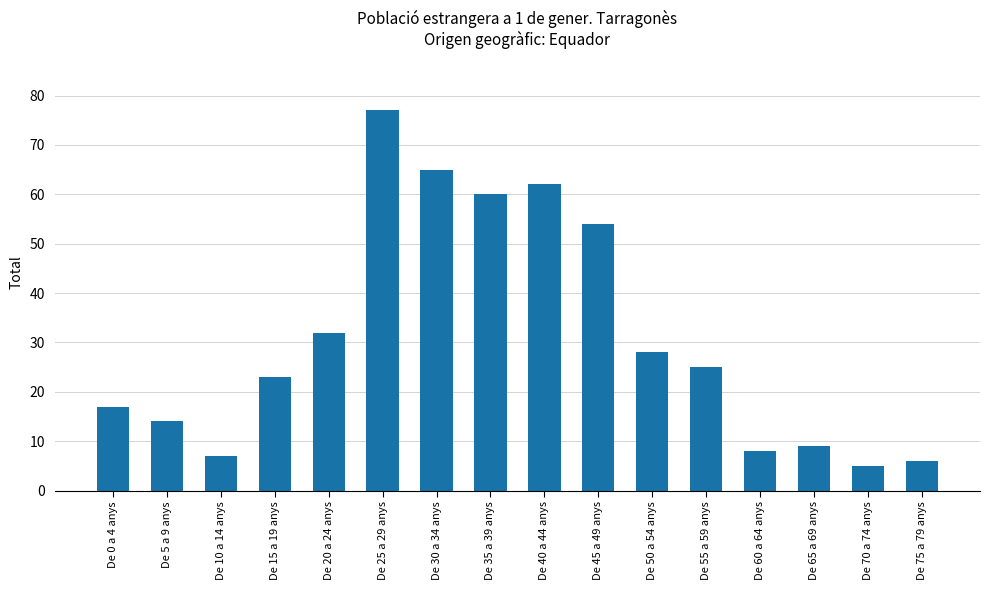

Where does the data first go above 25?

De 20 a 24 anys